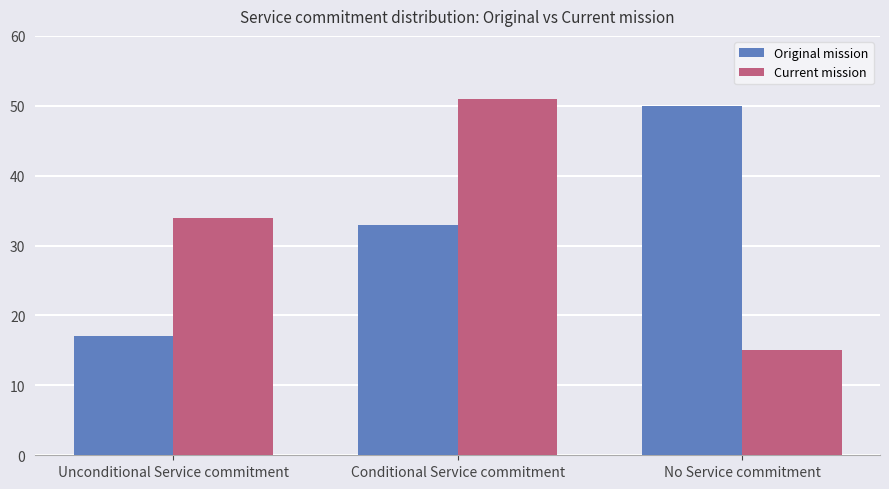

How many Original mission values are between 17 and 50?

3